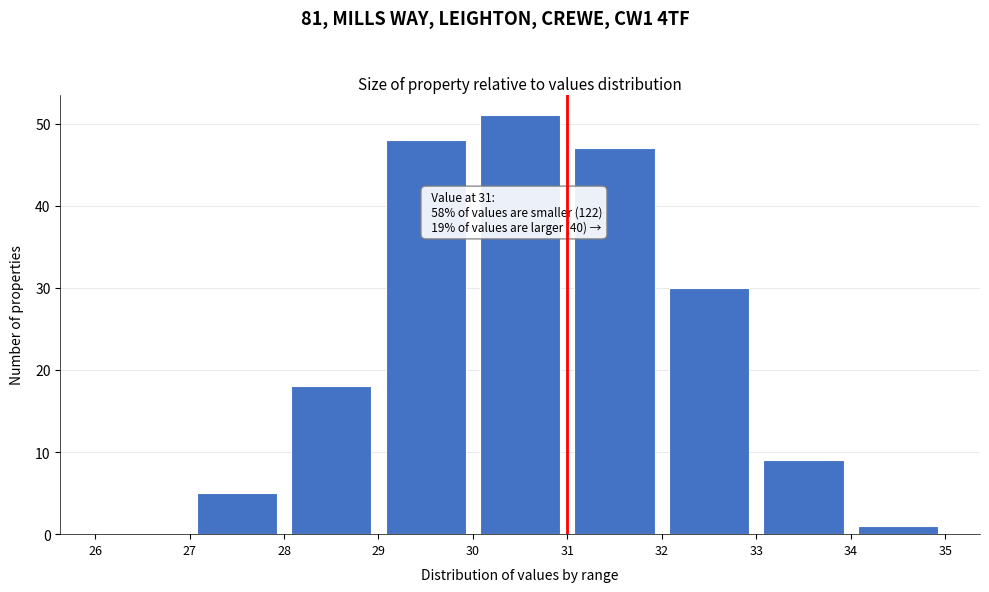

Which range on the x-axis has the tallest bar?

30 to 31